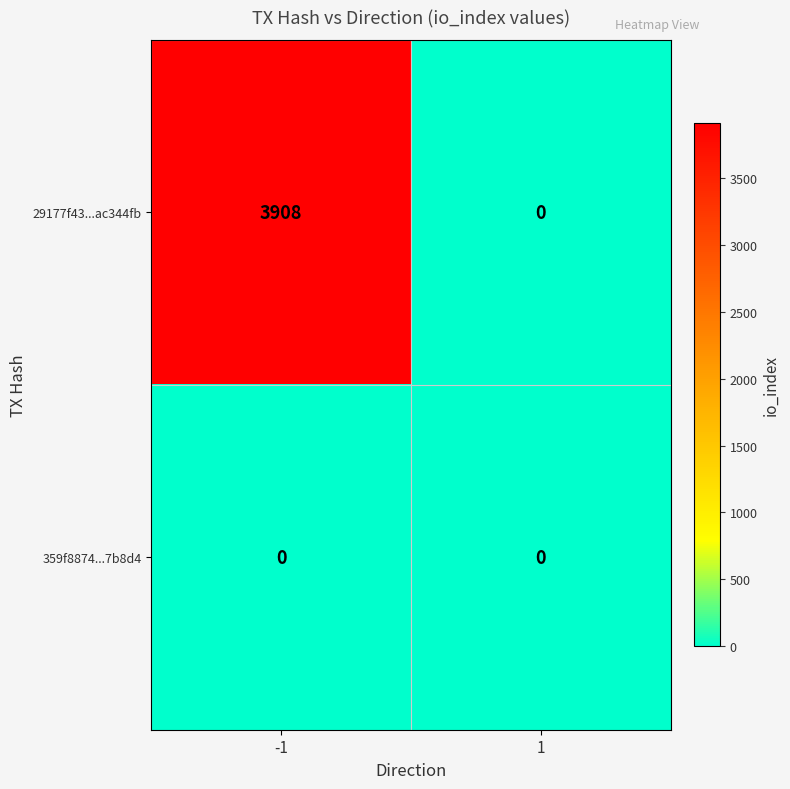

What is the sum of the 29177f43...ac344fb values at -1 and 1?

3908